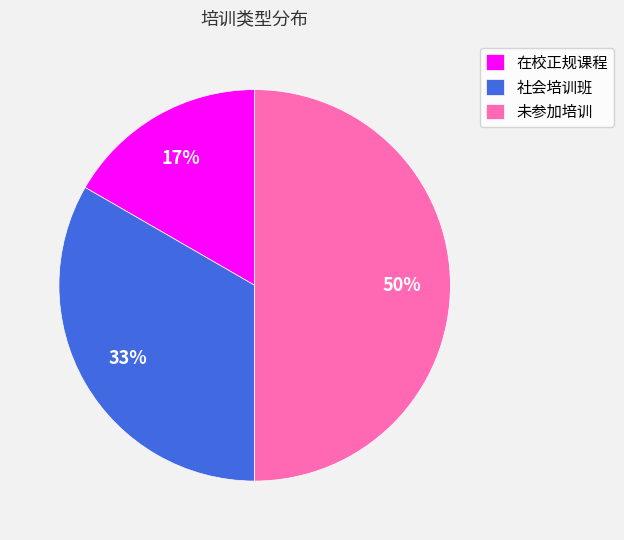

Is the sum of 未参加培训 and 在校正规课程 greater than half?

Yes